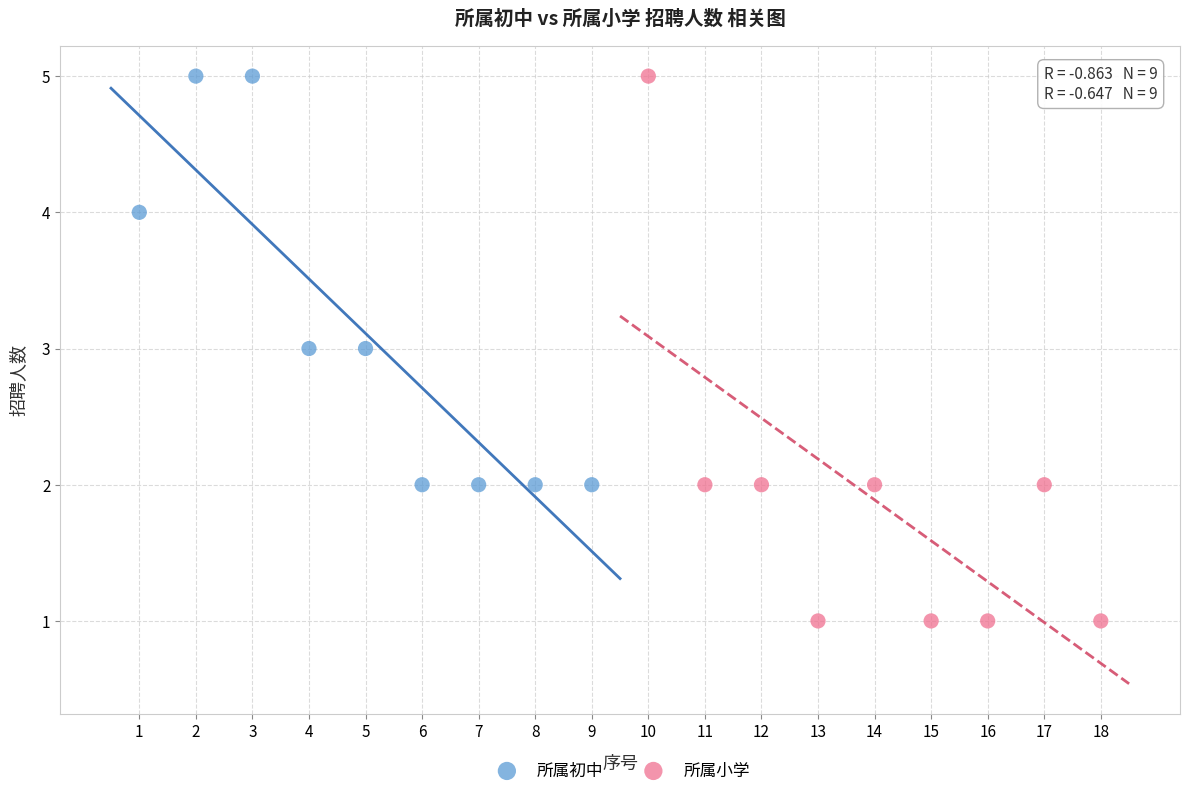

Which series reaches the minimum Y coordinate?

所属小学